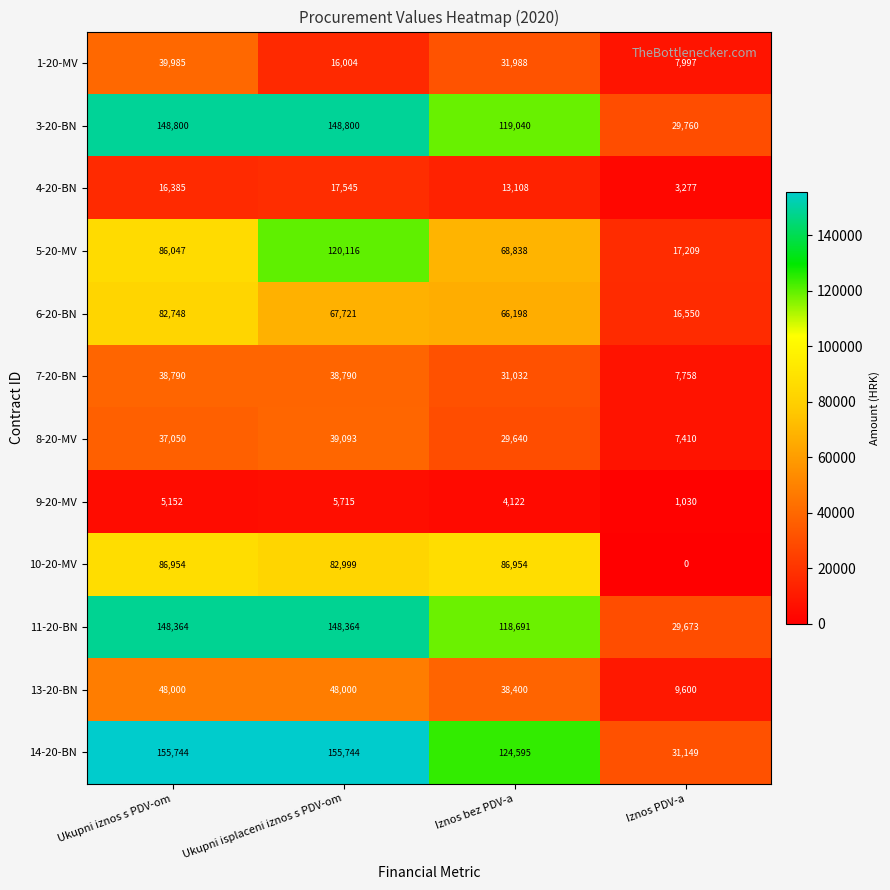

Rank the series by their maximum value, from highest to lowest.

14-20-BN, 3-20-BN, 11-20-BN, 5-20-MV, 10-20-MV, 6-20-BN, 13-20-BN, 1-20-MV, 8-20-MV, 7-20-BN, 4-20-BN, 9-20-MV